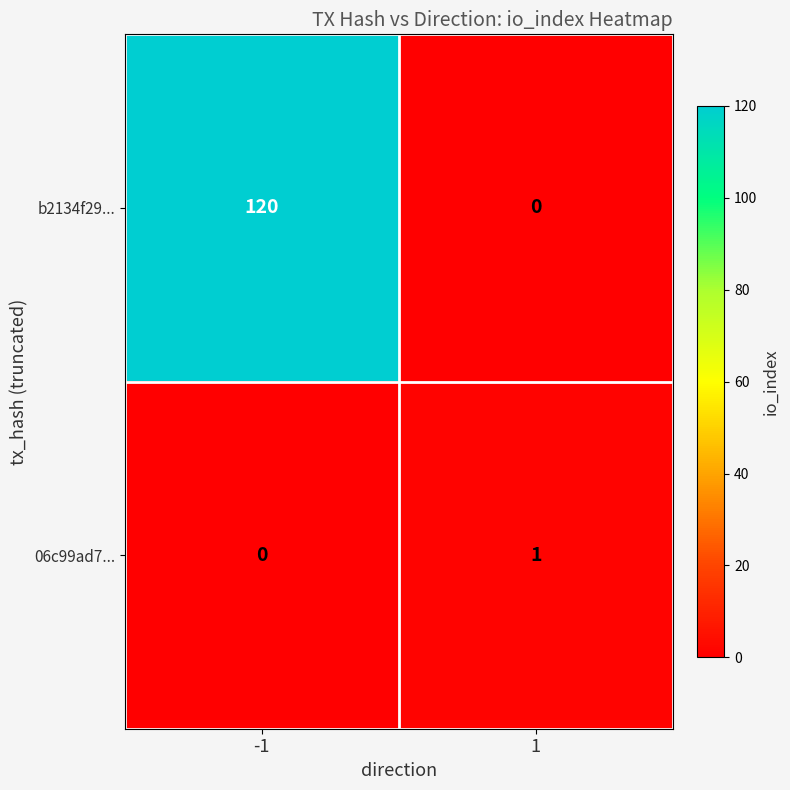

At how many categories does at least one series exceed 116?

1